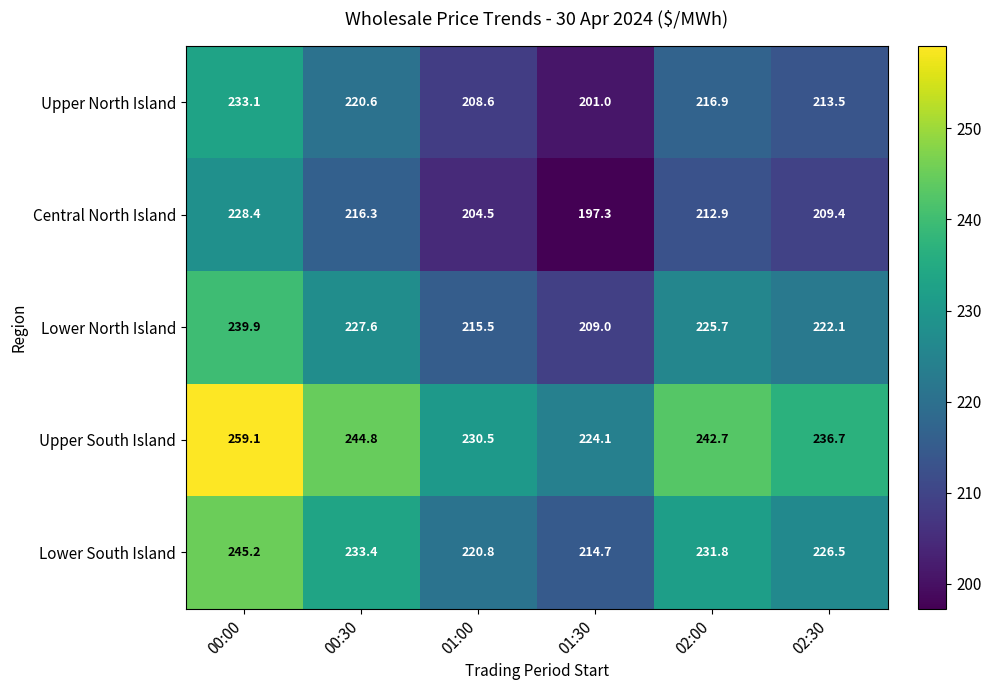

Reading left to right, transcribe all the data shown in this chart.

Upper North Island: 00:00=233.1	00:30=220.6	01:00=208.6	01:30=201.0	02:00=216.9	02:30=213.5
Central North Island: 00:00=228.4	00:30=216.3	01:00=204.5	01:30=197.3	02:00=212.9	02:30=209.4
Lower North Island: 00:00=239.9	00:30=227.6	01:00=215.5	01:30=209.0	02:00=225.7	02:30=222.1
Upper South Island: 00:00=259.1	00:30=244.8	01:00=230.5	01:30=224.1	02:00=242.7	02:30=236.7
Lower South Island: 00:00=245.2	00:30=233.4	01:00=220.8	01:30=214.7	02:00=231.8	02:30=226.5